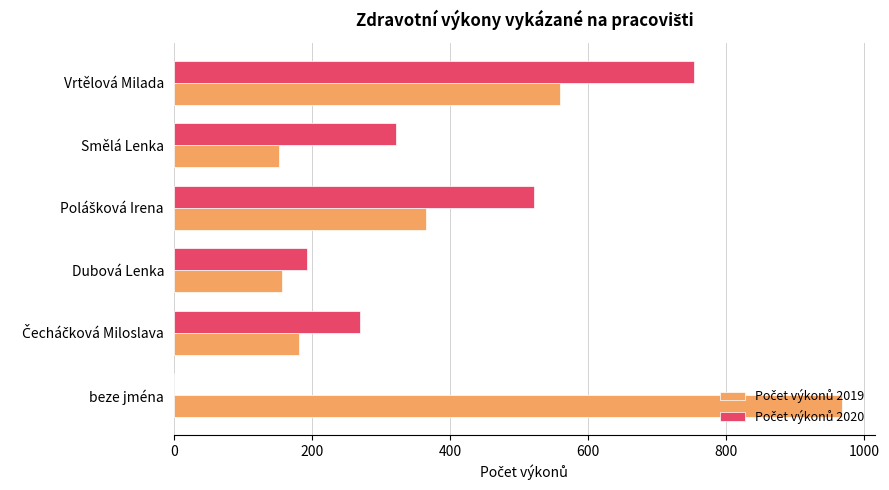

At which category is the sum across all series the highest?

Vrtělová Milada